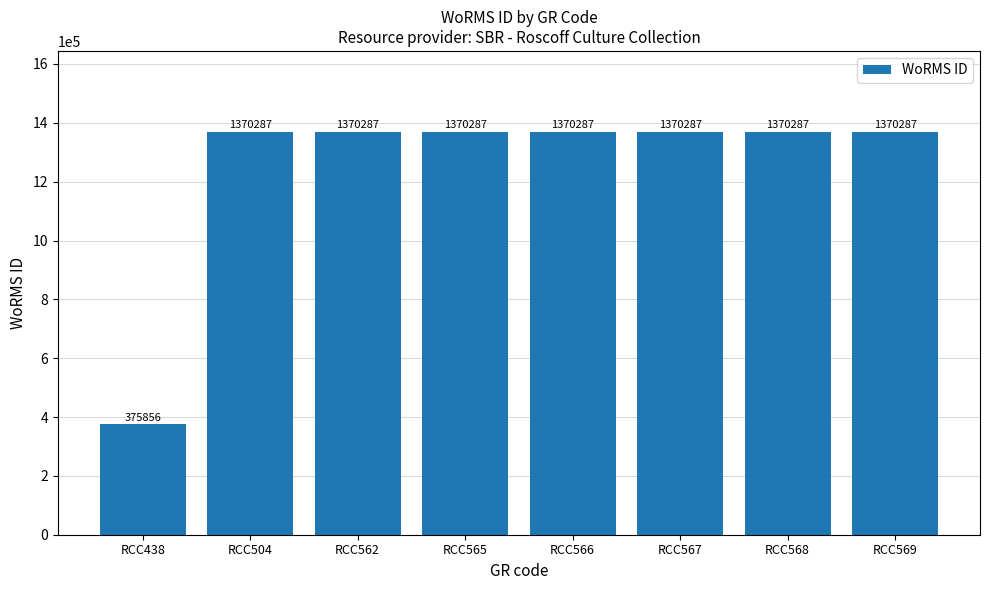

Is it true that the value at RCC568 is 1370287?

True